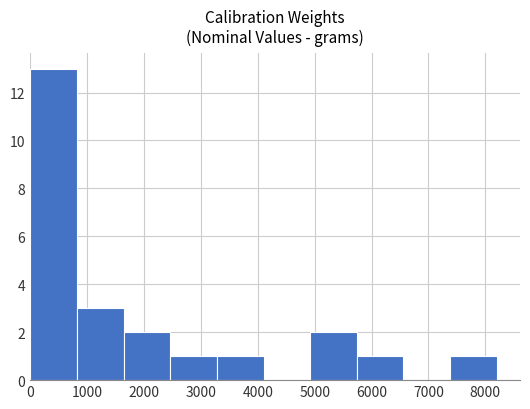

How tall is the bar that spans 4900 to 5700 on the x-axis? Neither the bar edges nor the heights are printed on the chart, so give them approximately, as read against the axes.

2